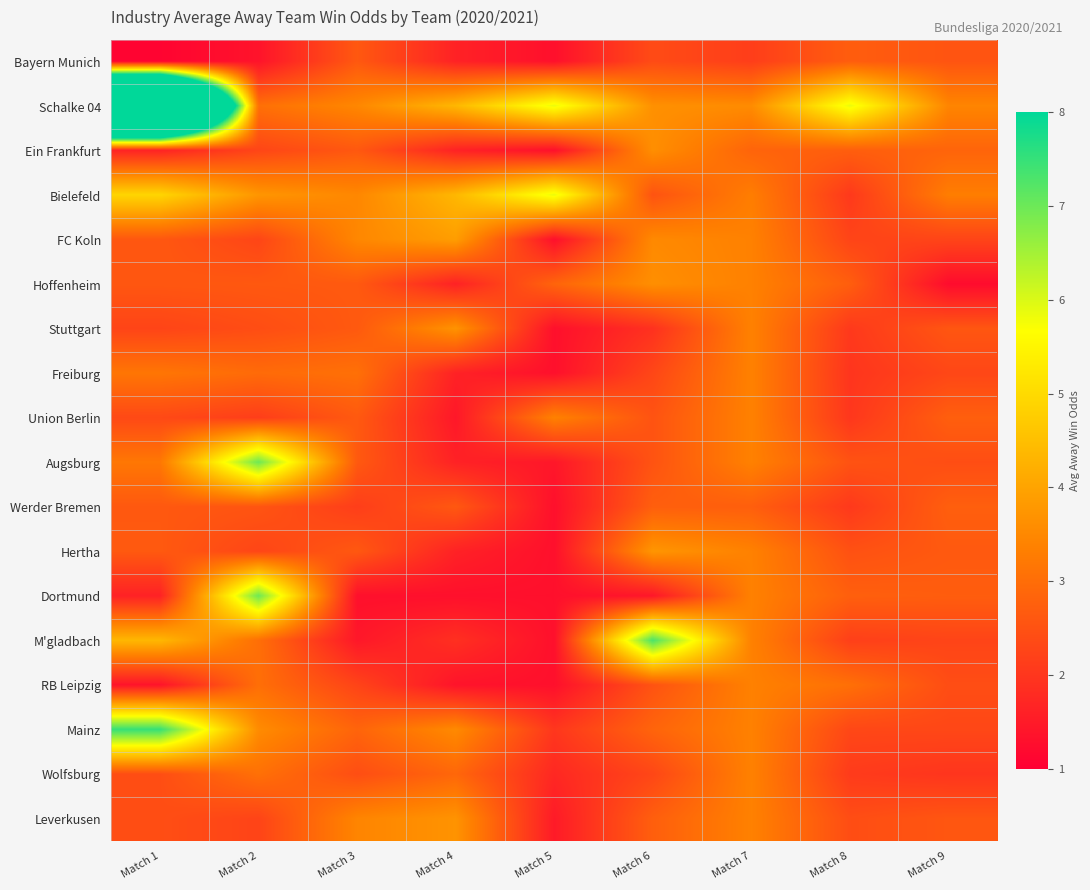

Reading left to right, list all the values displayed in this chart.

Bayern Munich: Match 1=1.1	Match 2=1.4	Match 3=2.6	Match 4=1.6	Match 5=1.3	Match 6=2.4	Match 7=2.1	Match 8=2.7	Match 9=2.5
Schalke 04: Match 1=24.7	Match 2=3.0	Match 3=3.5	Match 4=4.4	Match 5=5.8	Match 6=3.6	Match 7=3.6	Match 8=5.8	Match 9=3.4
Ein Frankfurt: Match 1=1.6	Match 2=2.3	Match 3=2.6	Match 4=1.6	Match 5=1.3	Match 6=3.6	Match 7=2.8	Match 8=2.7	Match 9=2.8
Bielefeld: Match 1=4.9	Match 2=3.8	Match 3=3.5	Match 4=4.4	Match 5=5.8	Match 6=2.5	Match 7=3.3	Match 8=2.0	Match 9=3.3
FC Koln: Match 1=2.6	Match 2=2.3	Match 3=3.5	Match 4=3.9	Match 5=1.3	Match 6=3.5	Match 7=3.4	Match 8=2.3	Match 9=2.3
Hoffenheim: Match 1=2.6	Match 2=2.6	Match 3=2.6	Match 4=1.6	Match 5=2.8	Match 6=3.6	Match 7=3.4	Match 8=2.7	Match 9=1.2
Stuttgart: Match 1=2.3	Match 2=2.4	Match 3=2.6	Match 4=3.7	Match 5=1.3	Match 6=1.9	Match 7=3.4	Match 8=2.0	Match 9=2.6
Freiburg: Match 1=3.2	Match 2=3.0	Match 3=3.1	Match 4=1.6	Match 5=1.3	Match 6=2.3	Match 7=3.4	Match 8=2.0	Match 9=2.3
Union Berlin: Match 1=2.3	Match 2=2.1	Match 3=2.6	Match 4=1.4	Match 5=3.4	Match 6=2.5	Match 7=3.4	Match 8=2.0	Match 9=2.7
Augsburg: Match 1=3.2	Match 2=7.0	Match 3=2.6	Match 4=1.6	Match 5=1.4	Match 6=2.5	Match 7=3.4	Match 8=2.5	Match 9=2.4
Werder Bremen: Match 1=2.6	Match 2=2.5	Match 3=2.1	Match 4=2.6	Match 5=1.3	Match 6=2.7	Match 7=2.7	Match 8=2.0	Match 9=2.7
Hertha: Match 1=2.6	Match 2=2.3	Match 3=2.6	Match 4=1.6	Match 5=1.3	Match 6=3.8	Match 7=3.4	Match 8=2.5	Match 9=2.6
Dortmund: Match 1=1.6	Match 2=7.0	Match 3=1.3	Match 4=1.3	Match 5=1.3	Match 6=1.4	Match 7=3.4	Match 8=2.8	Match 9=2.7
M'gladbach: Match 1=4.4	Match 2=3.0	Match 3=1.4	Match 4=1.9	Match 5=1.3	Match 6=7.3	Match 7=3.4	Match 8=2.2	Match 9=2.3
RB Leipzig: Match 1=1.4	Match 2=3.0	Match 3=2.2	Match 4=1.4	Match 5=1.3	Match 6=2.5	Match 7=3.4	Match 8=3.0	Match 9=2.4
Mainz: Match 1=7.5	Match 2=3.6	Match 3=2.8	Match 4=3.5	Match 5=2.0	Match 6=2.8	Match 7=3.4	Match 8=2.3	Match 9=2.3
Wolfsburg: Match 1=2.4	Match 2=3.1	Match 3=2.4	Match 4=2.9	Match 5=1.7	Match 6=2.3	Match 7=3.4	Match 8=2.1	Match 9=2.0
Leverkusen: Match 1=2.4	Match 2=2.2	Match 3=3.4	Match 4=3.7	Match 5=1.5	Match 6=2.7	Match 7=3.4	Match 8=2.4	Match 9=2.6